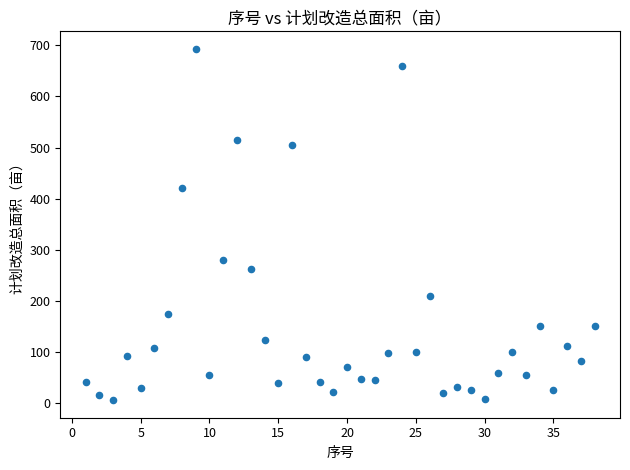

What is the range of X values (max minus min)?

37.0